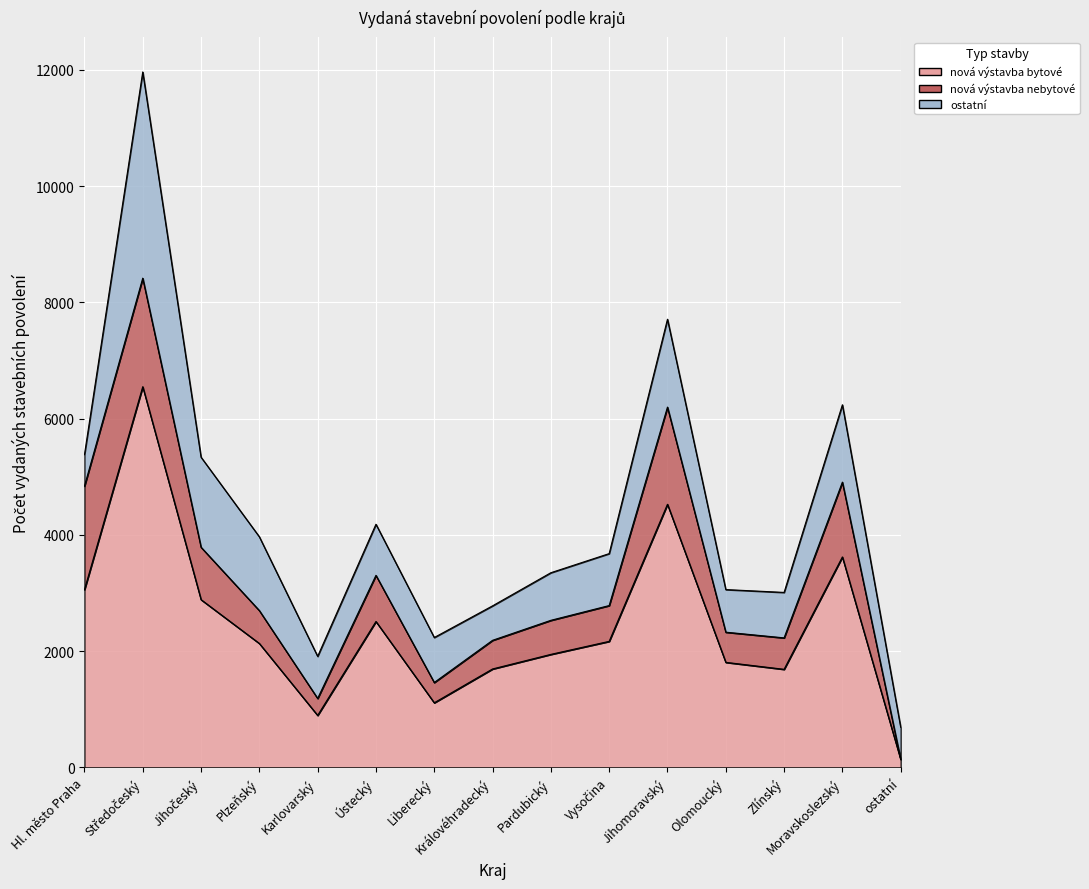

List the series in order of their peak value, highest first.

nová výstavba bytové, ostatní, nová výstavba nebytové